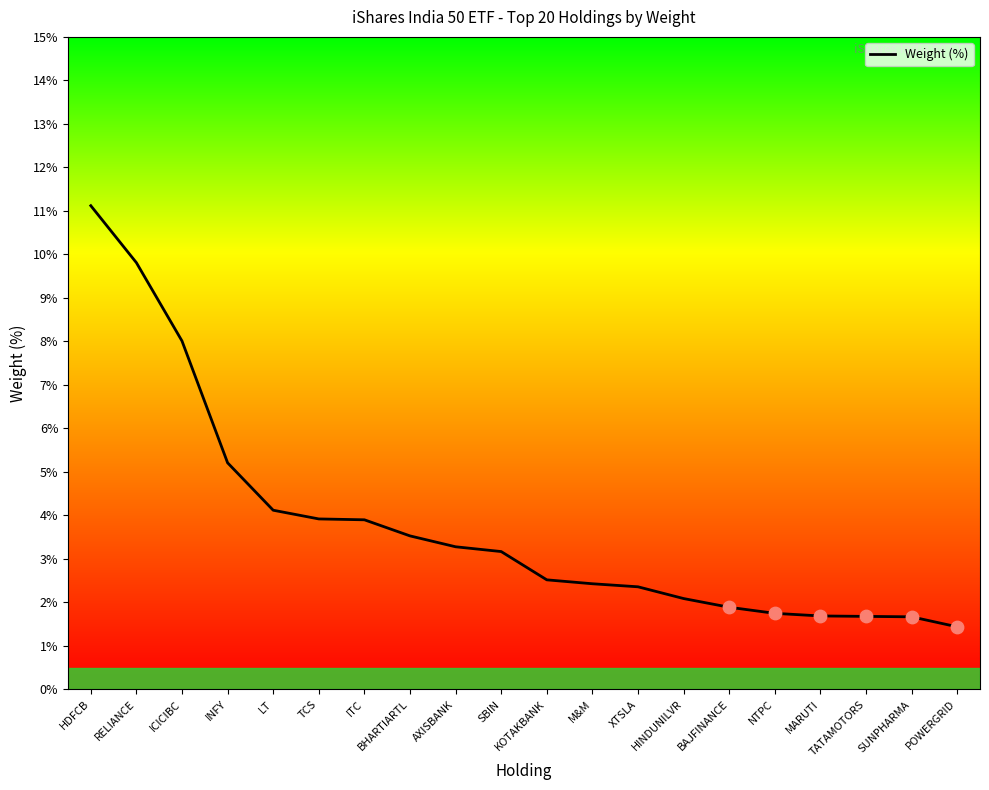

What is the change in value from HDFCB to BHARTIARTL?

-7.6